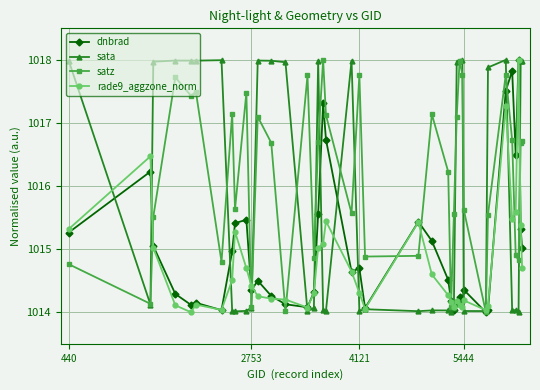

At how many categories does at least one series exceed 1017?

27